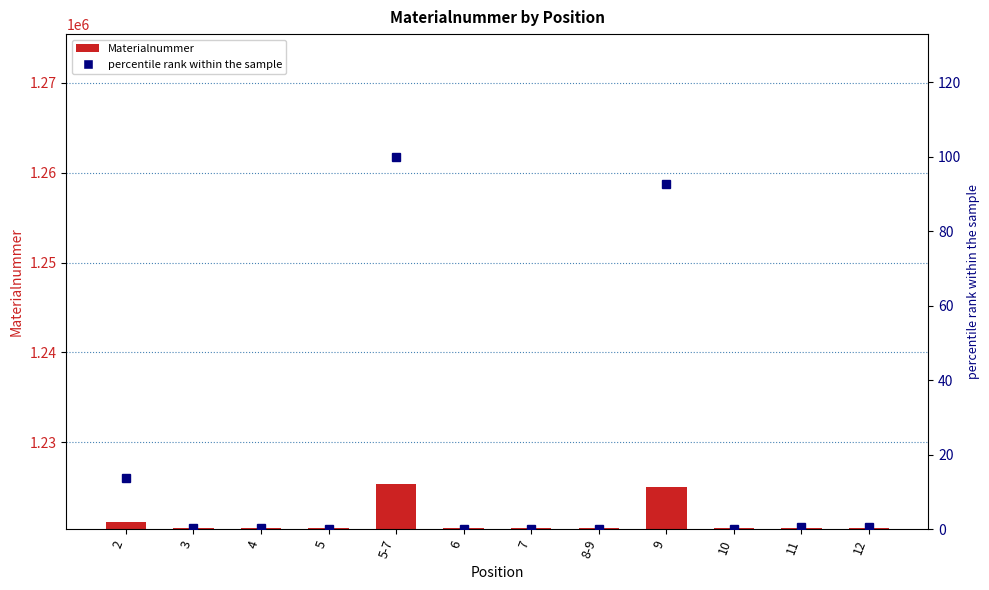

Reading right to left, list all the values displayed in this chart.

Materialnummer: 1220466.0	1220465.0	1220446.0	1225053.0	1220444.0	1220445.0	1220443.0	1225412.0	1220442.0	1220464.0	1220463.0	1221128.0
percentile rank within the sample: 0.5	0.5	0.1	92.8	0.0	0.1	0.0	100.0	0.0	0.4	0.4	13.8